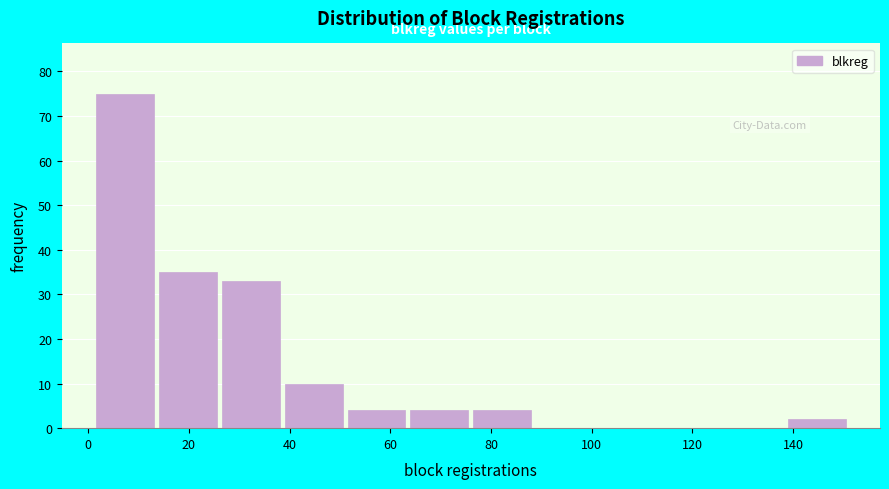

Reading left to right, list every bar in this chart as the range it spans on the x-axis followed by its height. Neither the bar edges nor the heights are printed on the chart, so give them approximately, as read against the axes.

1.0 to 13.5: 75
13.5 to 26.0: 35
26.0 to 38.5: 33
38.5 to 51.0: 10
51.0 to 63.5: 4
63.5 to 76.0: 4
76.0 to 88.5: 4
88.5 to 101.0: 0
101.0 to 113.5: 0
113.5 to 126.0: 0
126.0 to 138.5: 0
138.5 to 151.0: 2